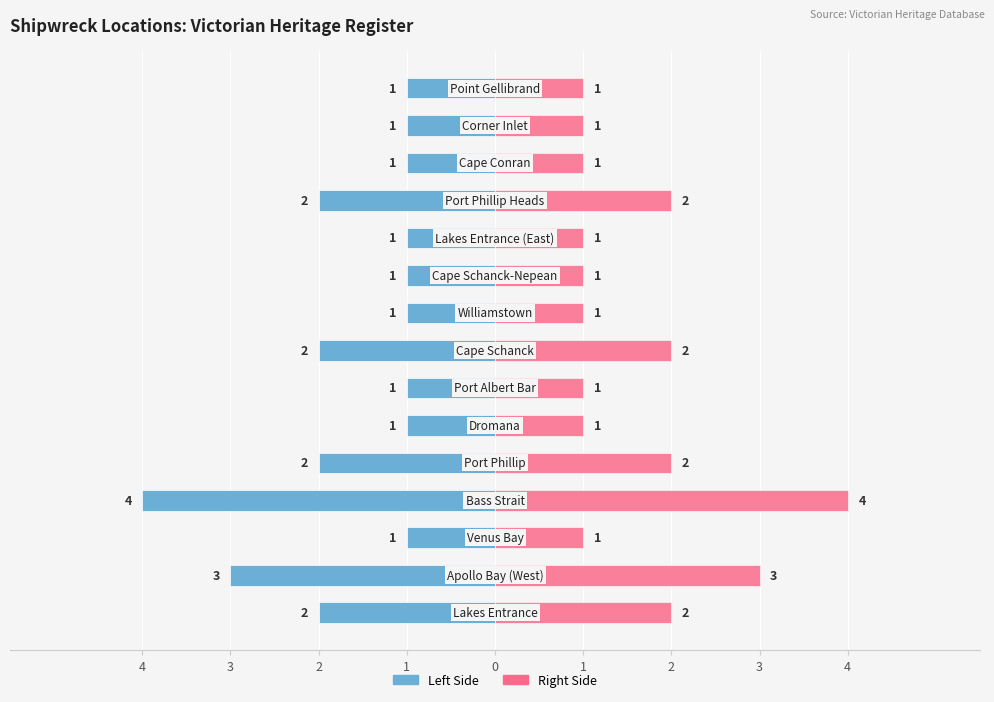

How many bars are there in total?

30